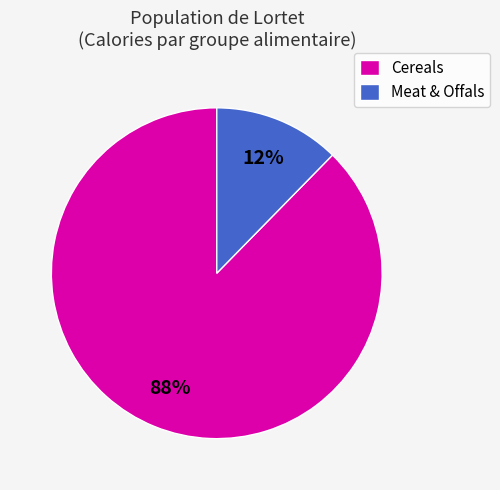

Between Meat & Offals and Cereals, which is larger?

Cereals